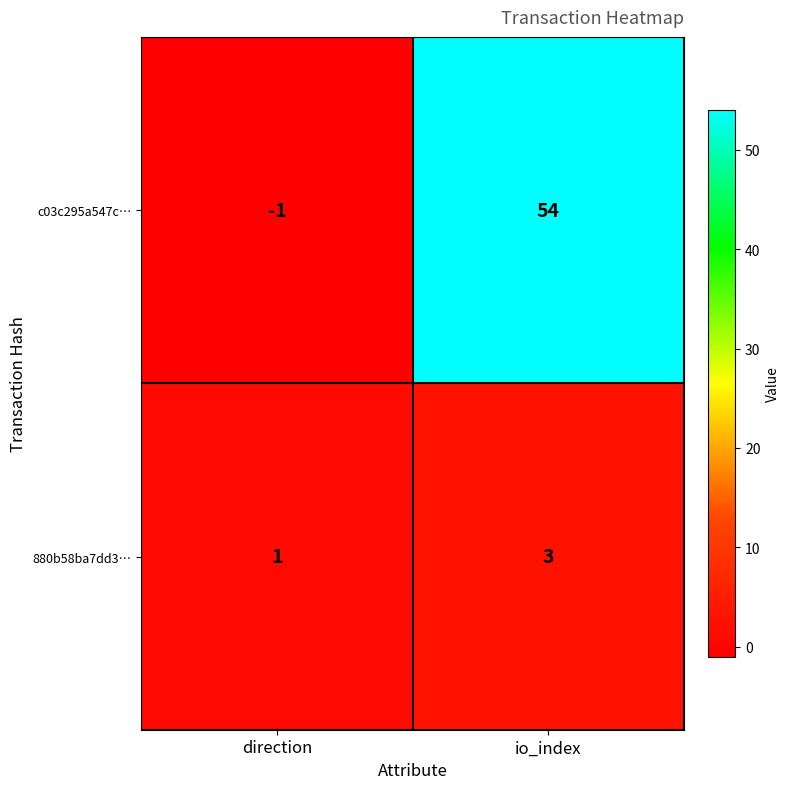

What is the minimum value shown in the chart?

-1